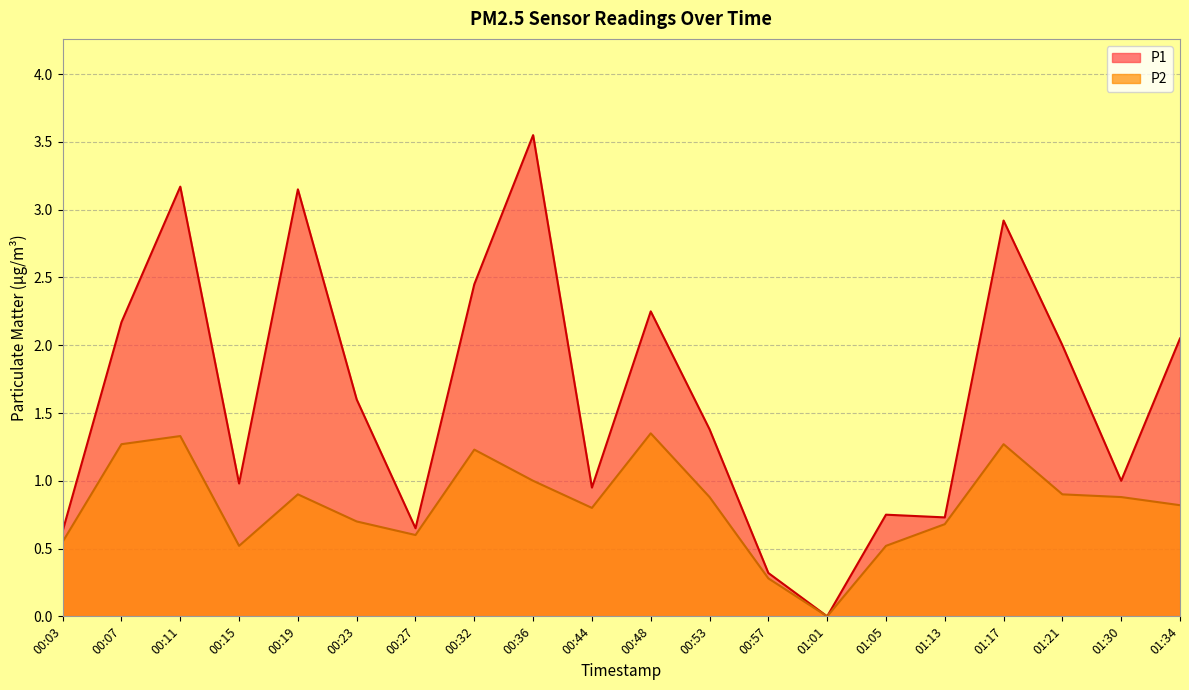

Does the chart have visible grid lines?

Yes